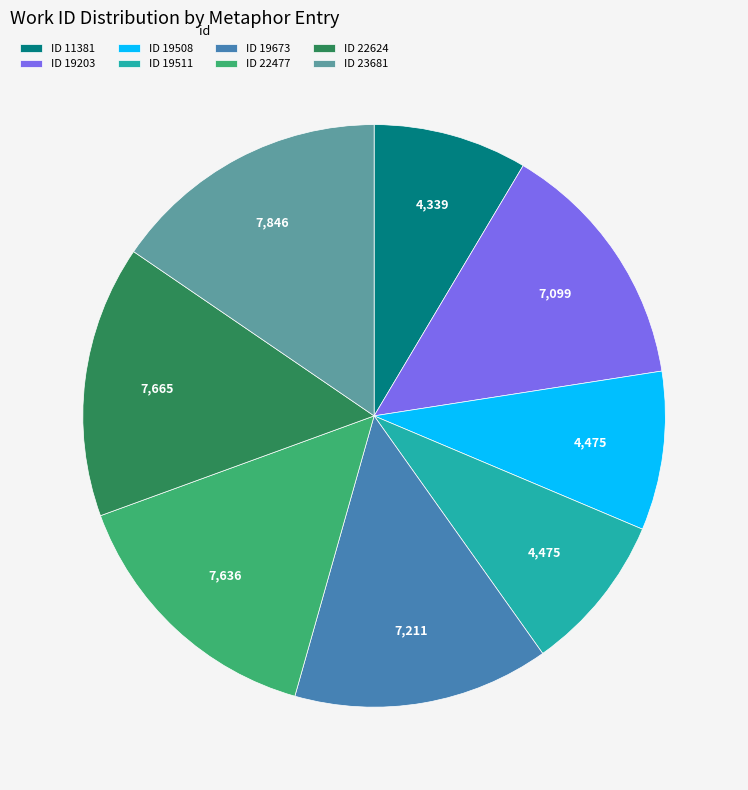

Is the sum of ID 22624 and ID 19203 greater than half?

No